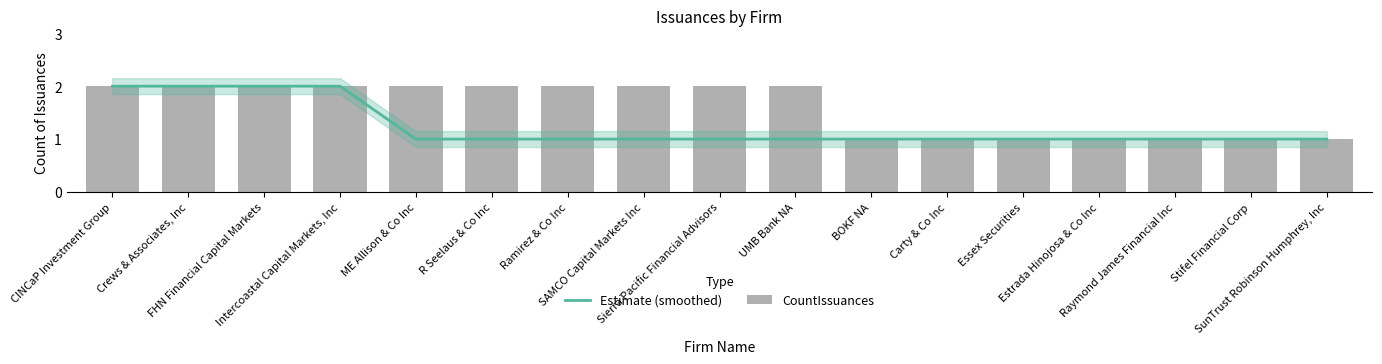

How many values in the Estimate (smoothed) series exceed 1?

4